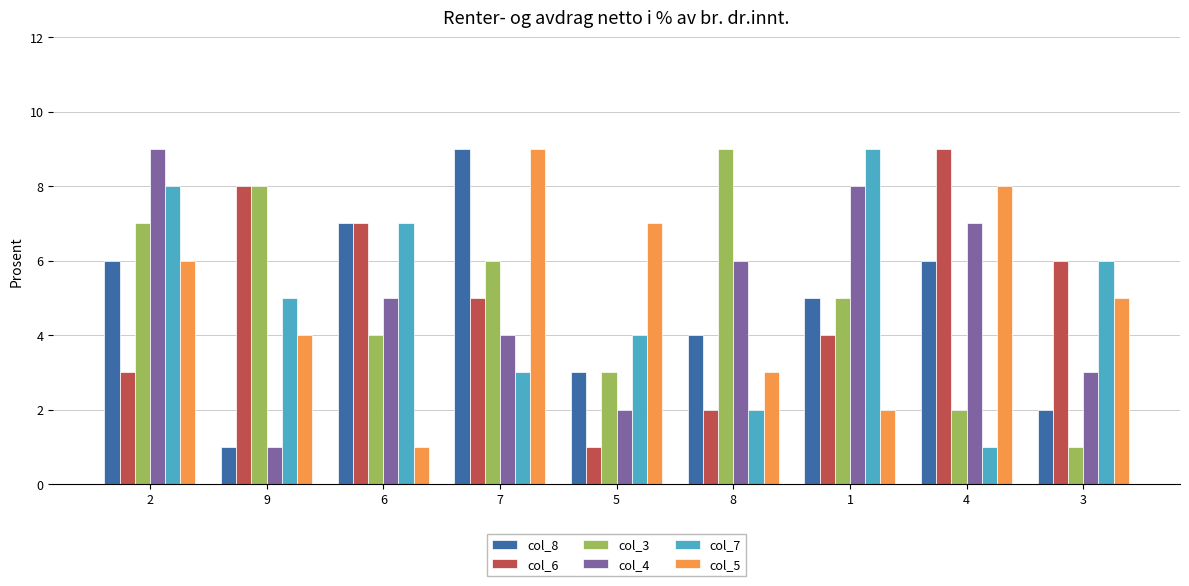

Reading left to right, extract all data points from this chart.

col_8: 6	1	7	9	3	4	5	6	2
col_6: 3	8	7	5	1	2	4	9	6
col_3: 7	8	4	6	3	9	5	2	1
col_4: 9	1	5	4	2	6	8	7	3
col_7: 8	5	7	3	4	2	9	1	6
col_5: 6	4	1	9	7	3	2	8	5